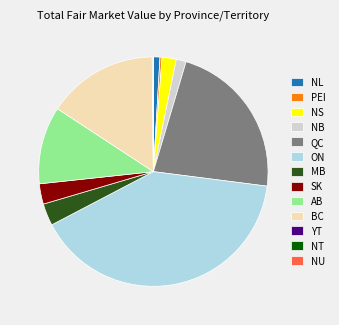

Does ON account for over 50% of the chart?

No